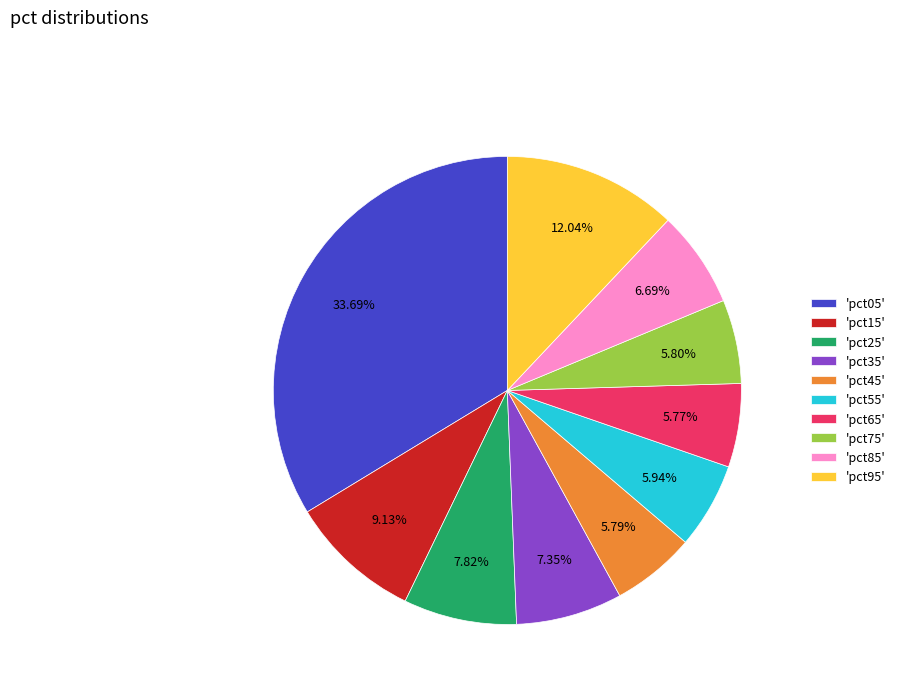

Which has a higher value, 'pct45' or 'pct05'?

'pct05'